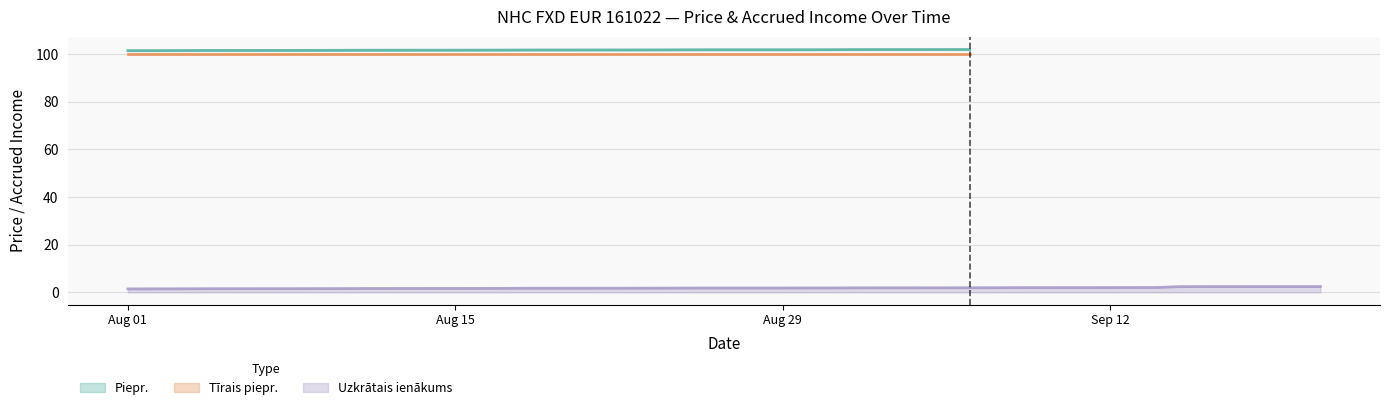

True or false: Tīrais piepr. has more than 2 interior local peaks.

False